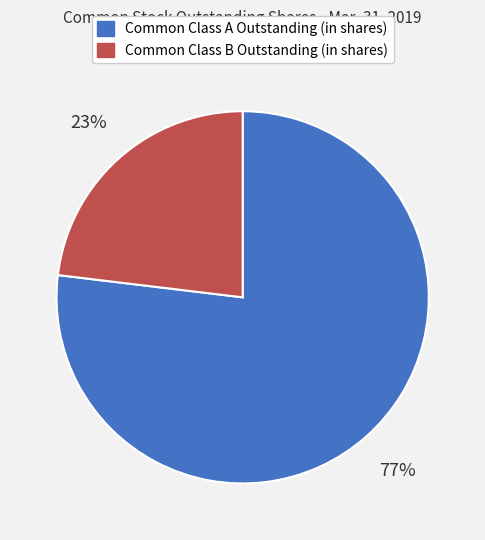

Does any single category account for the majority?

Yes